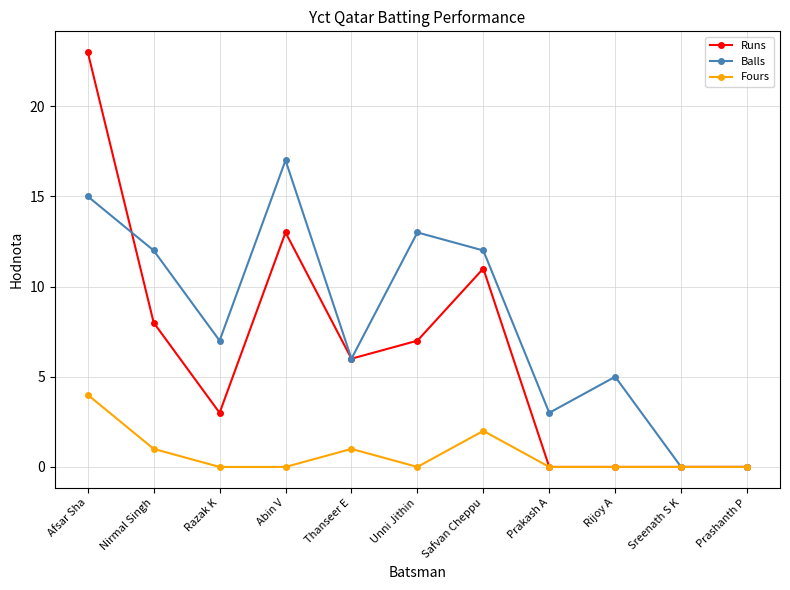

Is it true that Runs equals 37 at Afsar Sha?

False